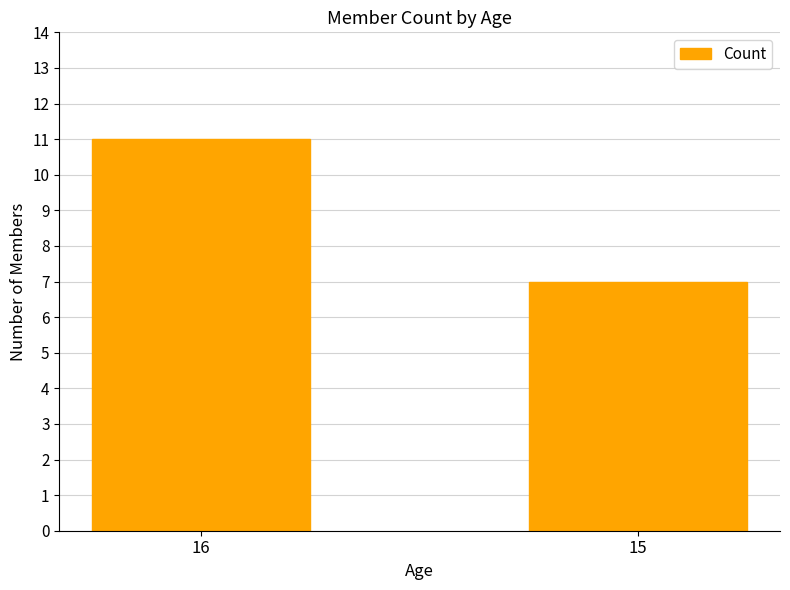

Which has a higher value, 16 or 15?

16